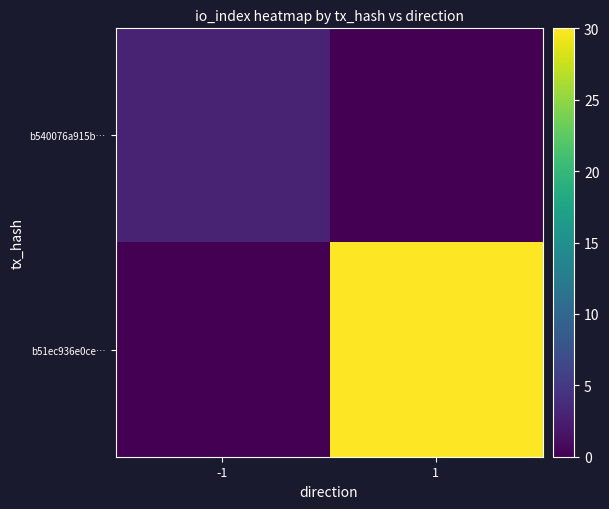

At which category does the chart reach its minimum across all series?

1